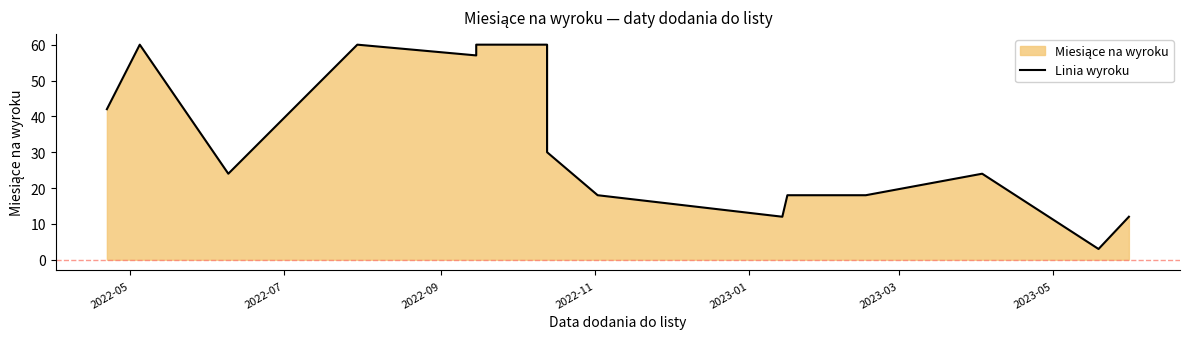

What is the value of the 12th point from the left?

18